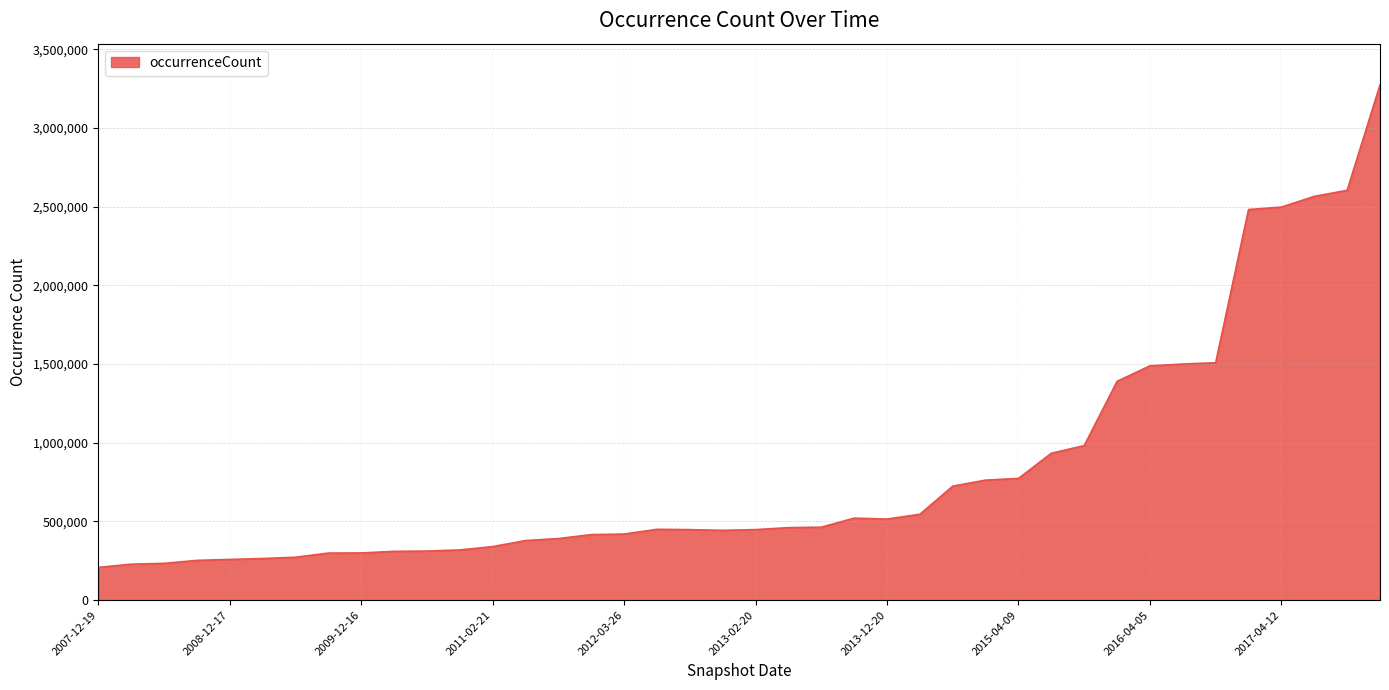

What is the difference between the maximum and minimum values?

3065114